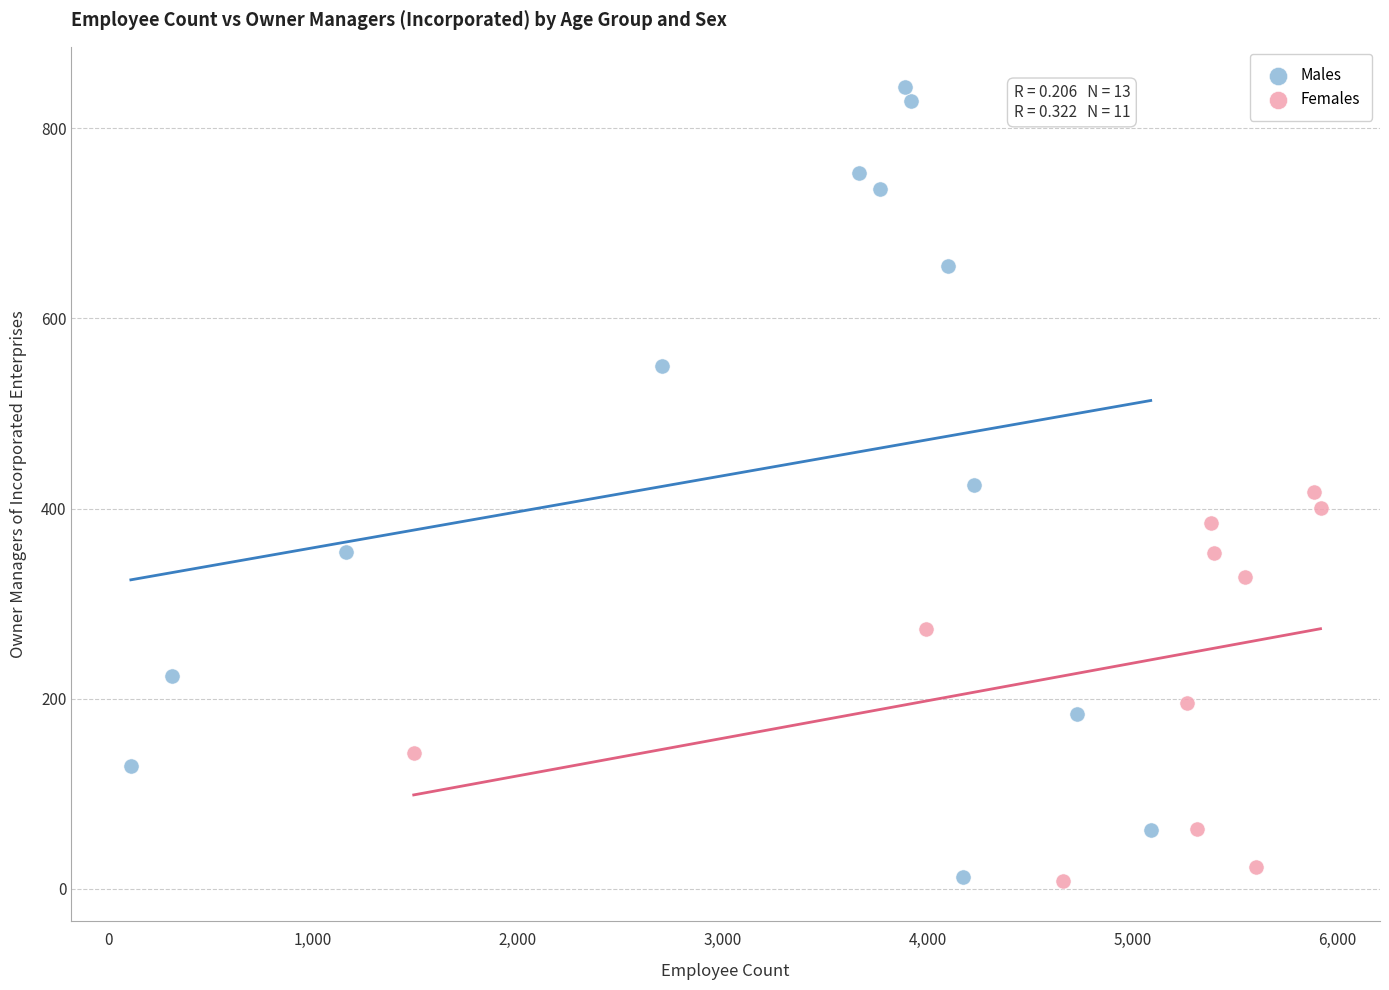

Which series reaches the maximum Y coordinate?

Males